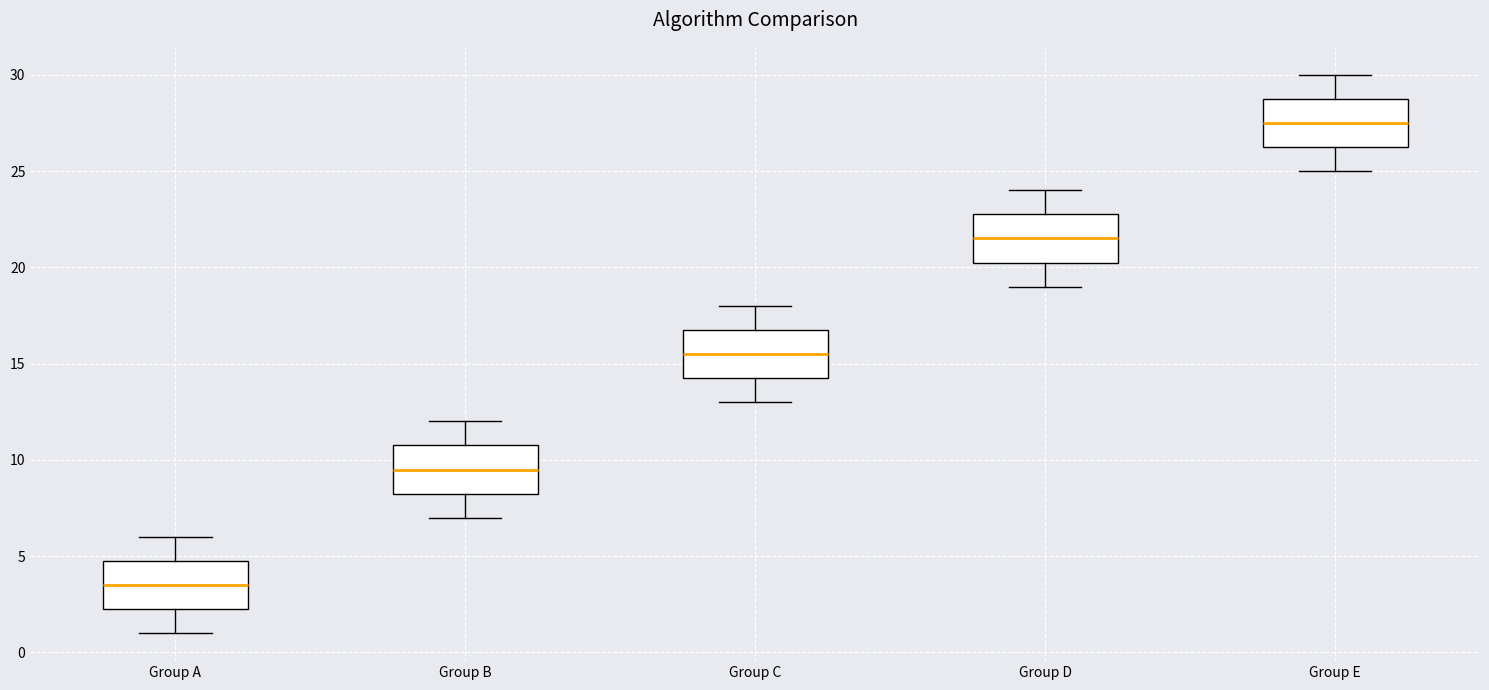

Reading left to right, read every box against the y-axis: the position of its median line, the range the box covers, and the ends of its whiskers. The values are not printed on the chart, so give them approximately, as read against the axis.

Group A: median 3.5, box 2.5 to 5.0, whiskers 1.0 to 6.0
Group B: median 9.5, box 8.5 to 11.0, whiskers 7.0 to 12.0
Group C: median 15.5, box 14.5 to 17.0, whiskers 13.0 to 18.0
Group D: median 21.5, box 20.5 to 23.0, whiskers 19.0 to 24.0
Group E: median 27.5, box 26.5 to 29.0, whiskers 25.0 to 30.0